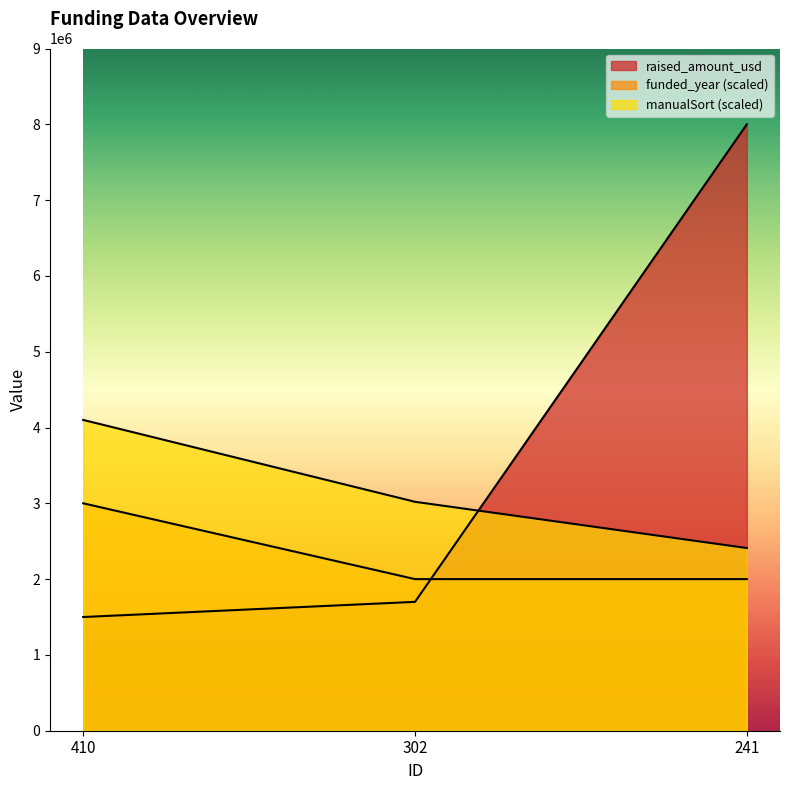

What is the total value across all series at 410?

8600000